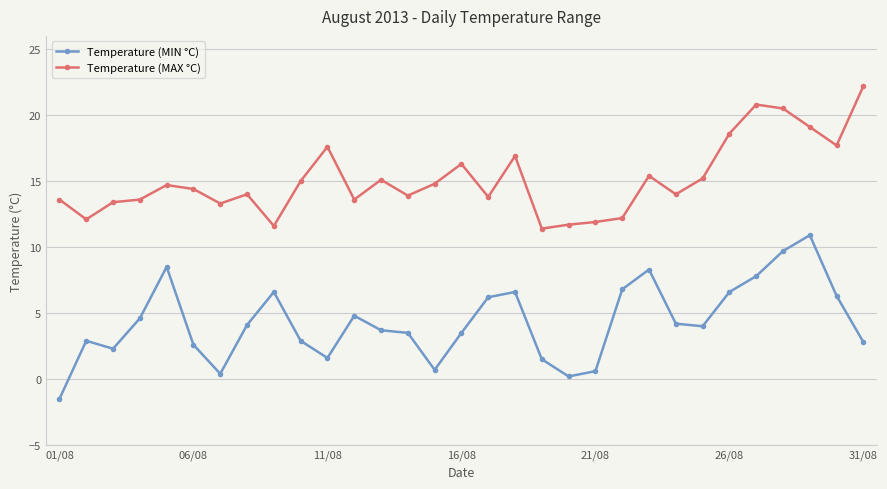

True or false: Temperature (MAX °C) and Temperature (MIN °C) cross at least once.

False